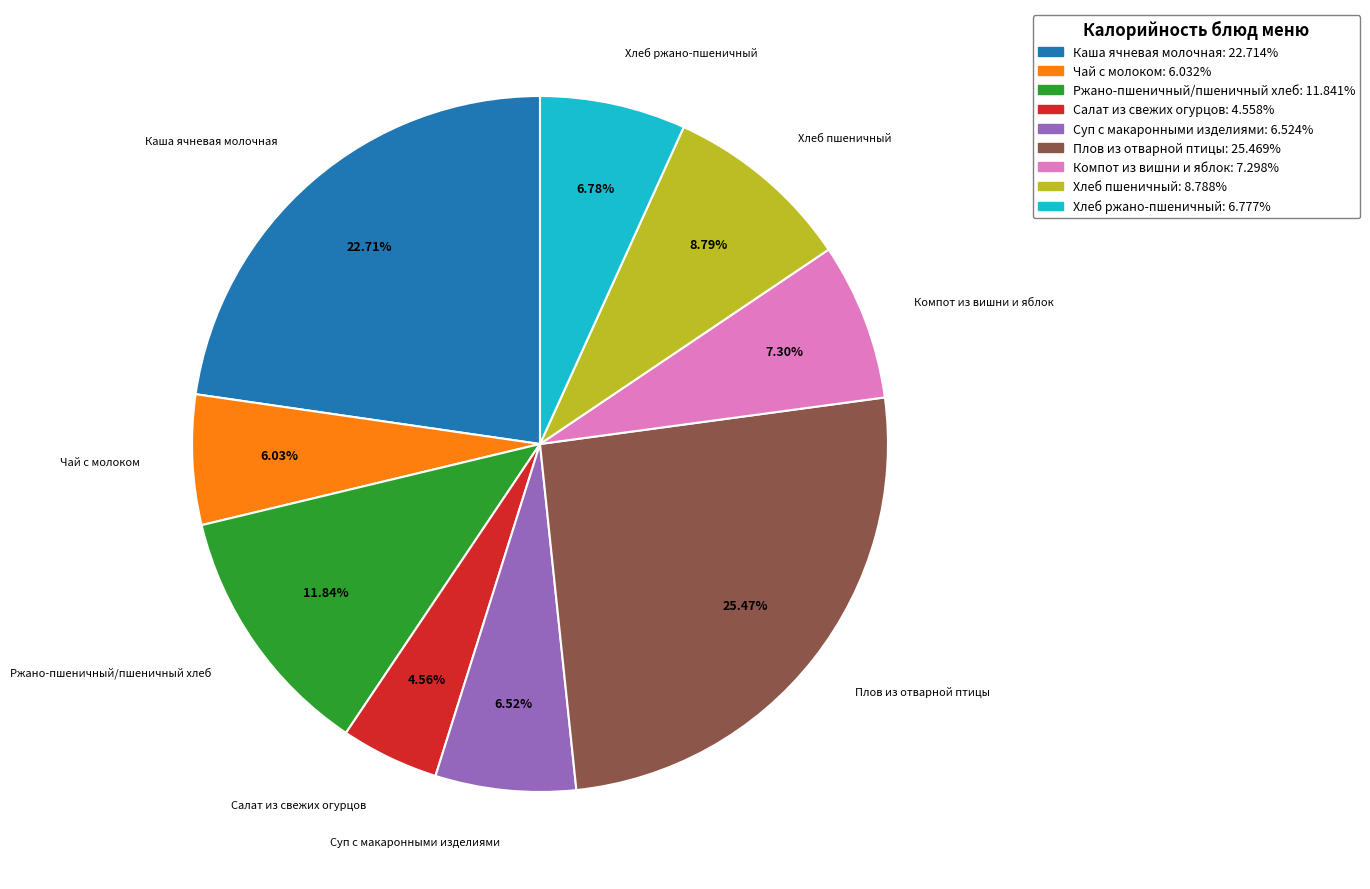

To the nearest percent, what is the average slice percentage?

11%